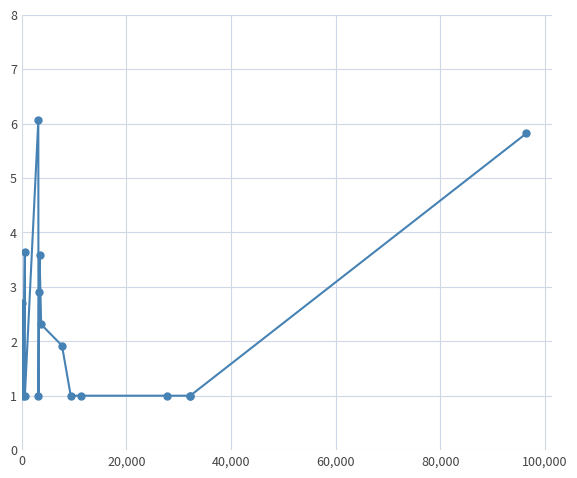

What is the sum of all values?

37.0